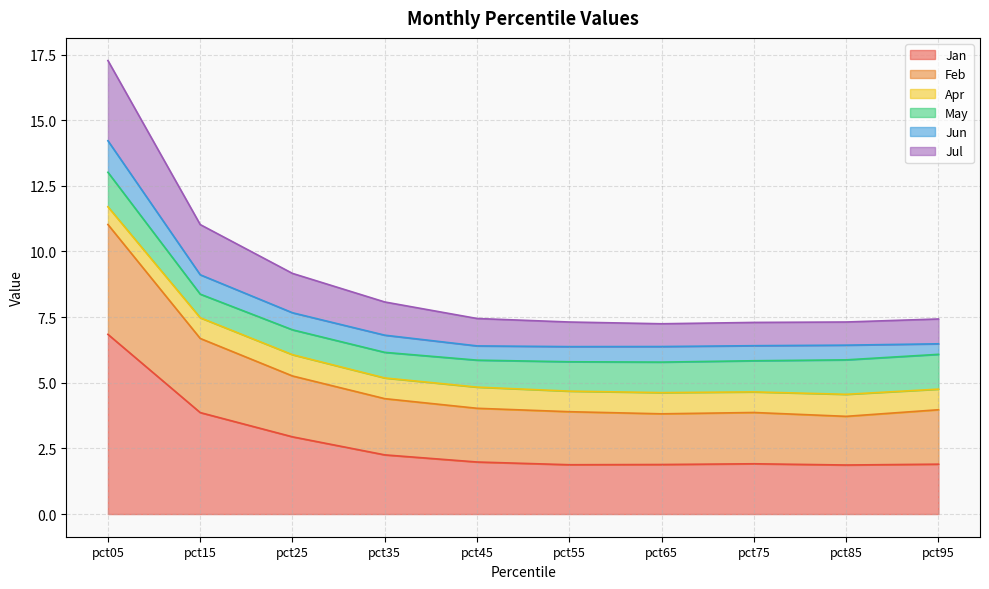

True or false: Feb and Jan intersect in this chart.

False